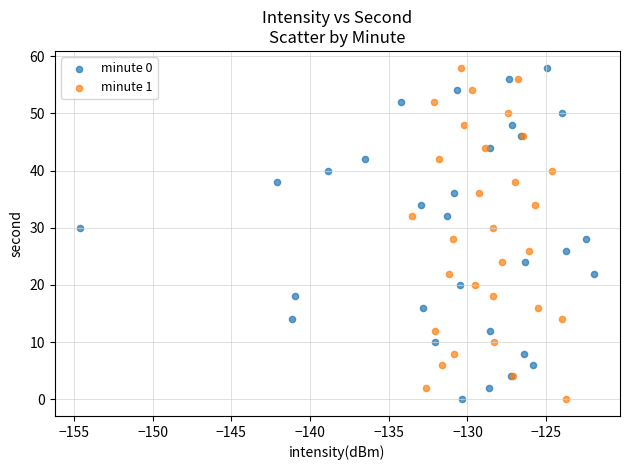

What are all the series names shown in the legend?

minute 0, minute 1